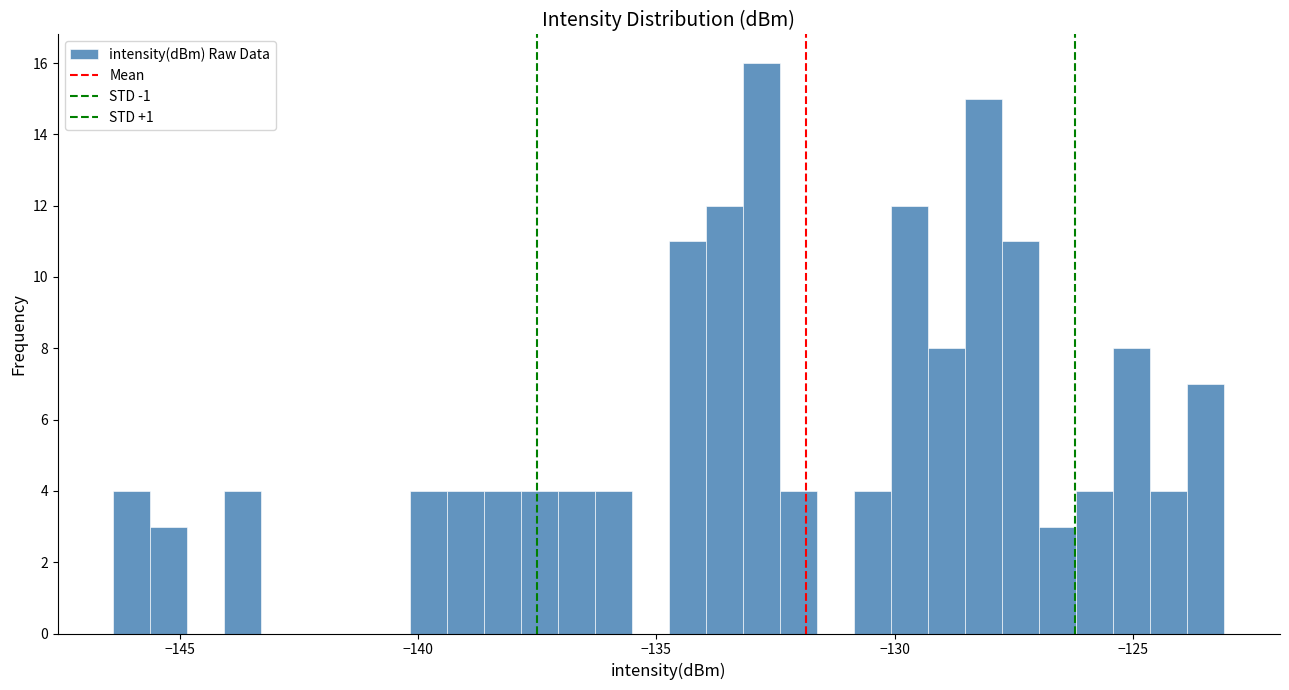

Around what value on the x-axis is the tallest bar? Give the approximate position of its centre, as read against the axis.

-133.0